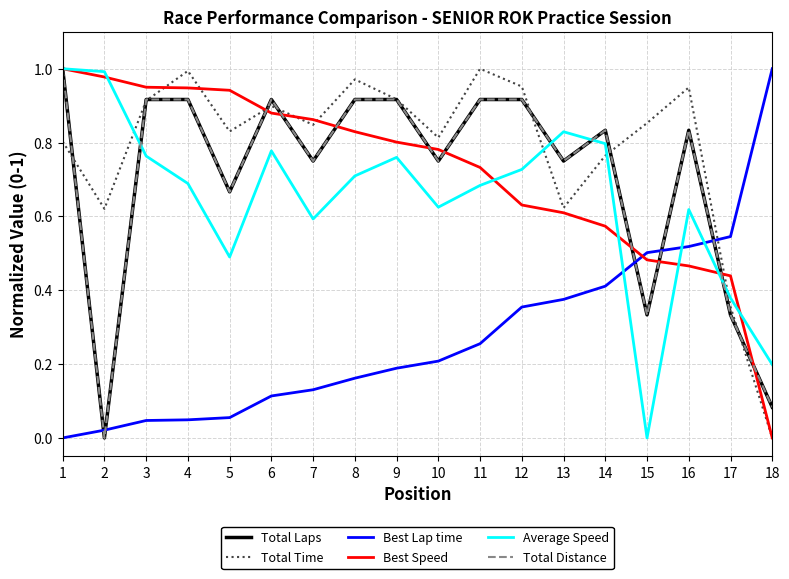

At which category does the chart reach its minimum across all series?

2